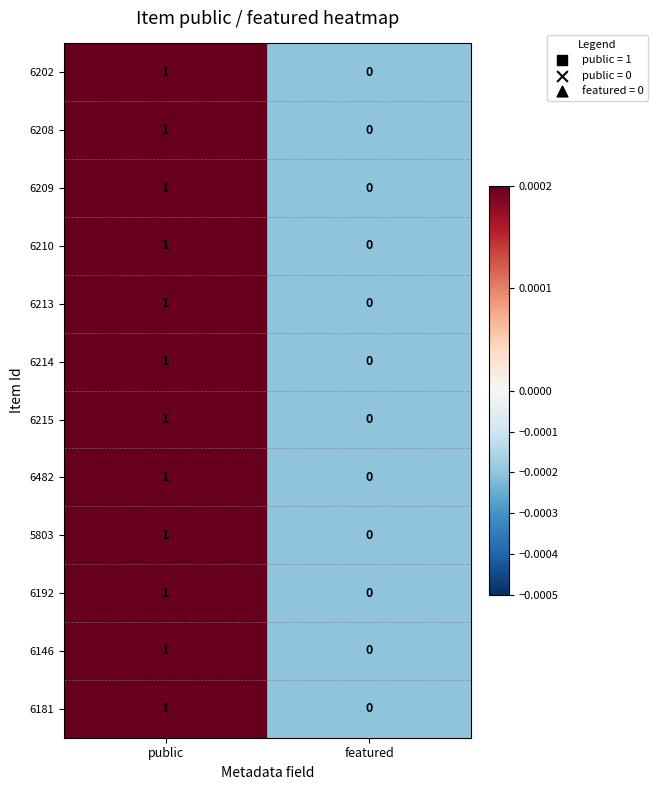

Reading left to right, list all the values displayed in this chart.

6202: 1	0
6208: 1	0
6209: 1	0
6210: 1	0
6213: 1	0
6214: 1	0
6215: 1	0
6482: 1	0
5803: 1	0
6192: 1	0
6146: 1	0
6181: 1	0